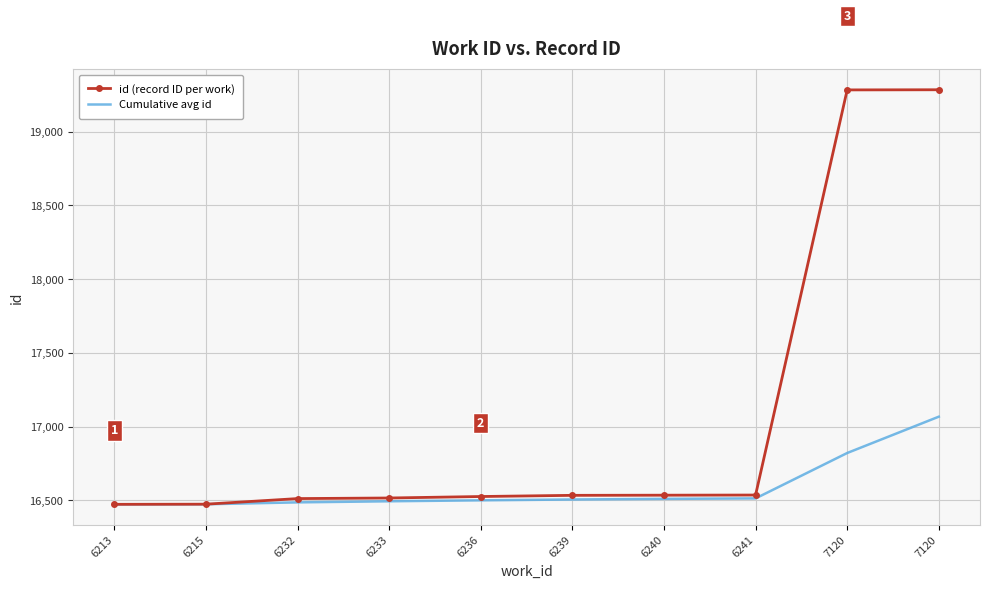

Where does the id (record ID per work) series first go above 16534?

6240